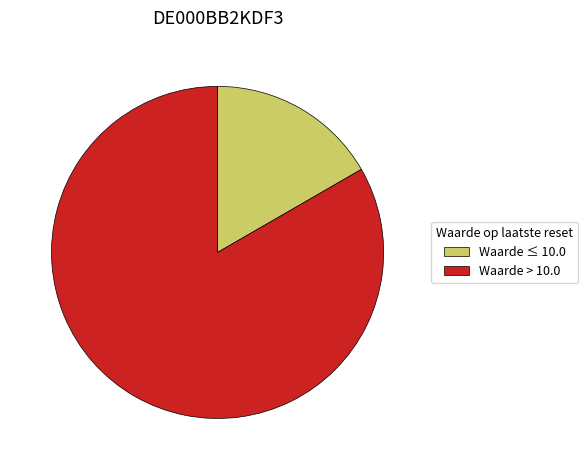

Does Waarde > 10.0 account for over 50% of the chart?

Yes